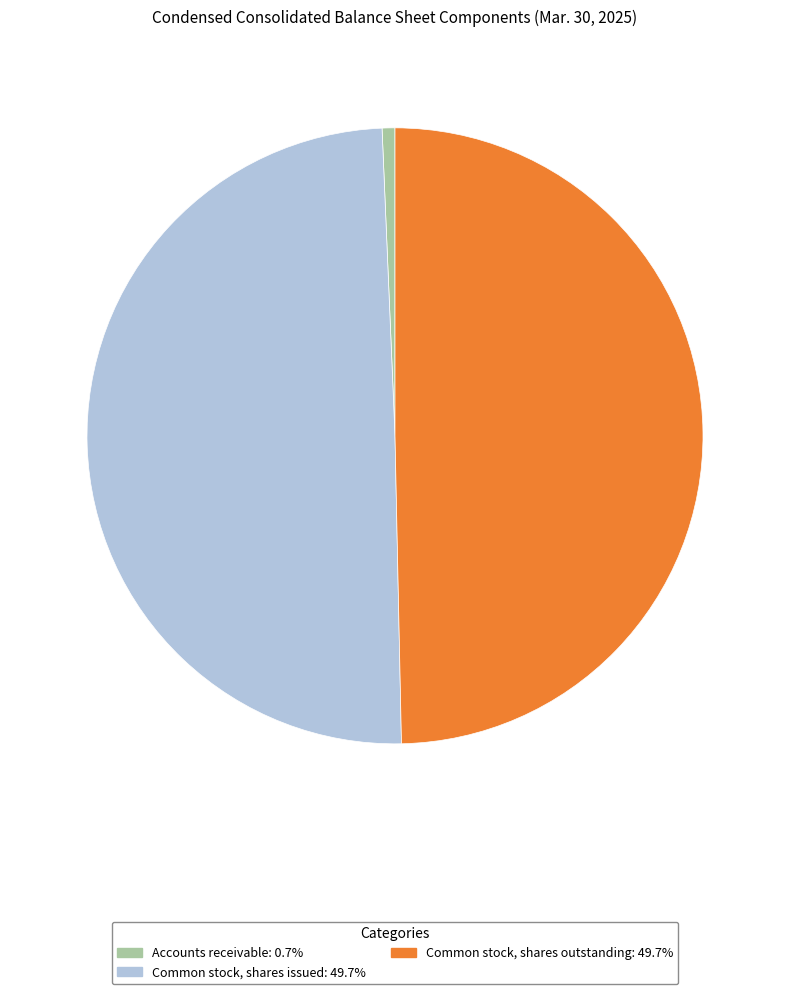

What is the smallest slice in the pie chart?

Accounts receivable